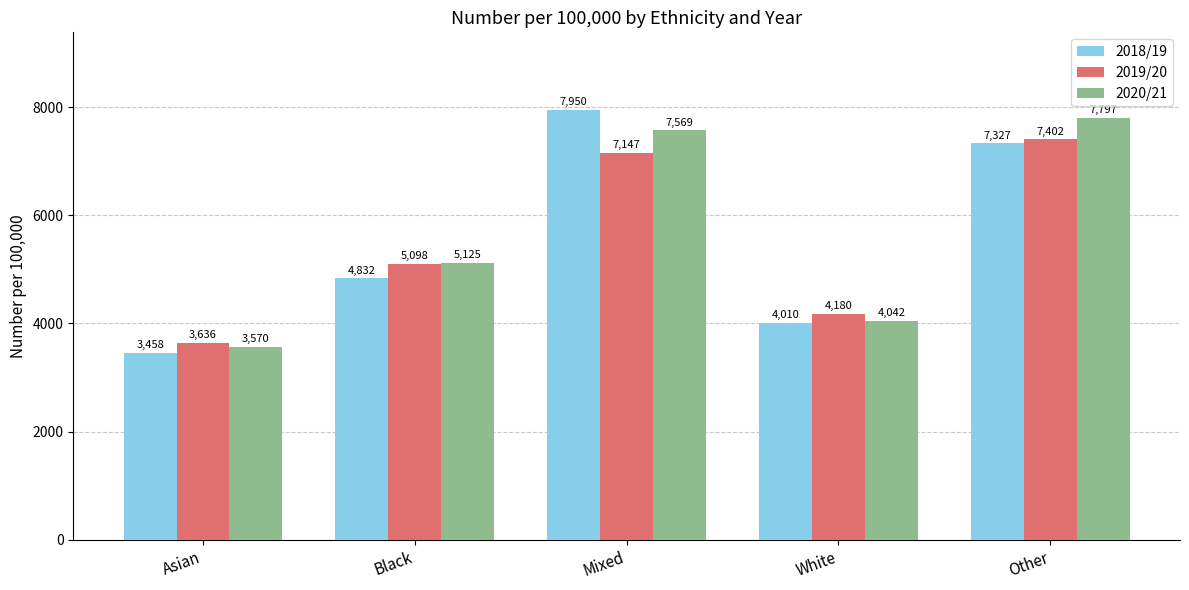

Where is 2019/20 nearest to the value 5519?

Black